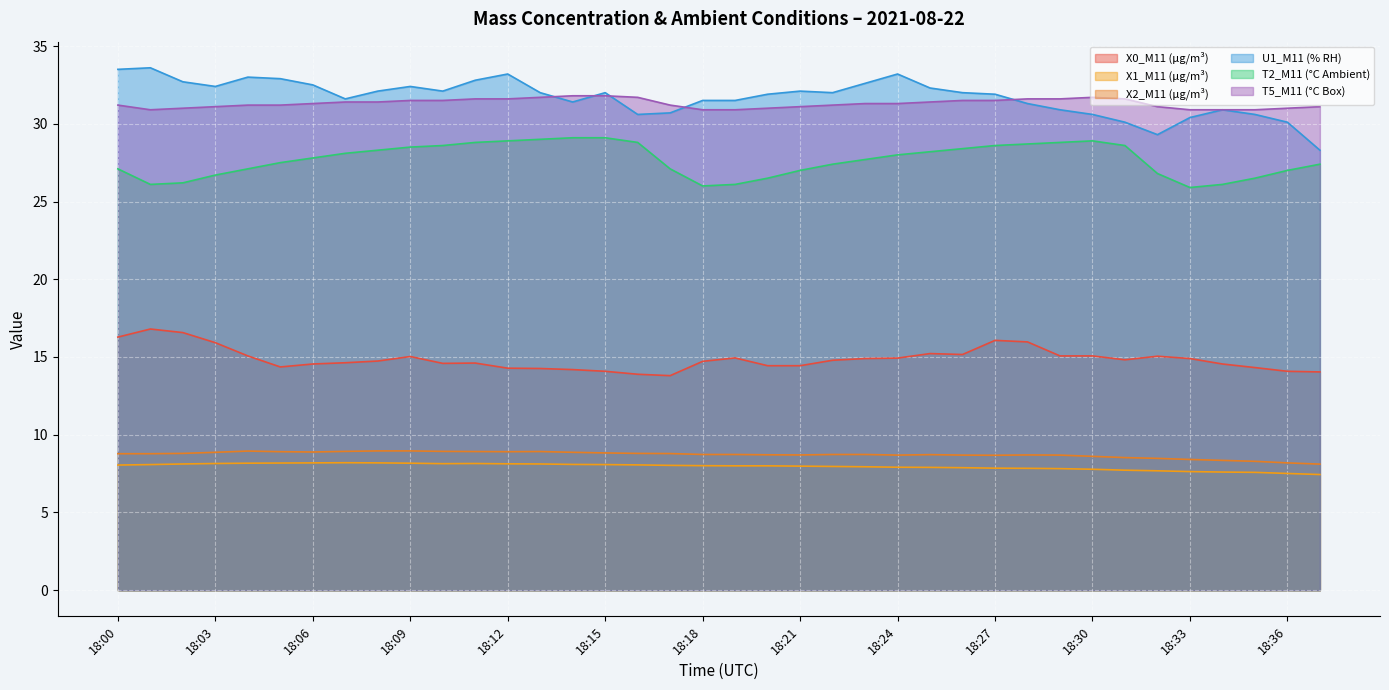

Rank the series by their maximum value, from lowest to highest.

X1_M11 (μg/m³), X2_M11 (μg/m³), X0_M11 (μg/m³), T2_M11 (°C Ambient), T5_M11 (°C Box), U1_M11 (% RH)